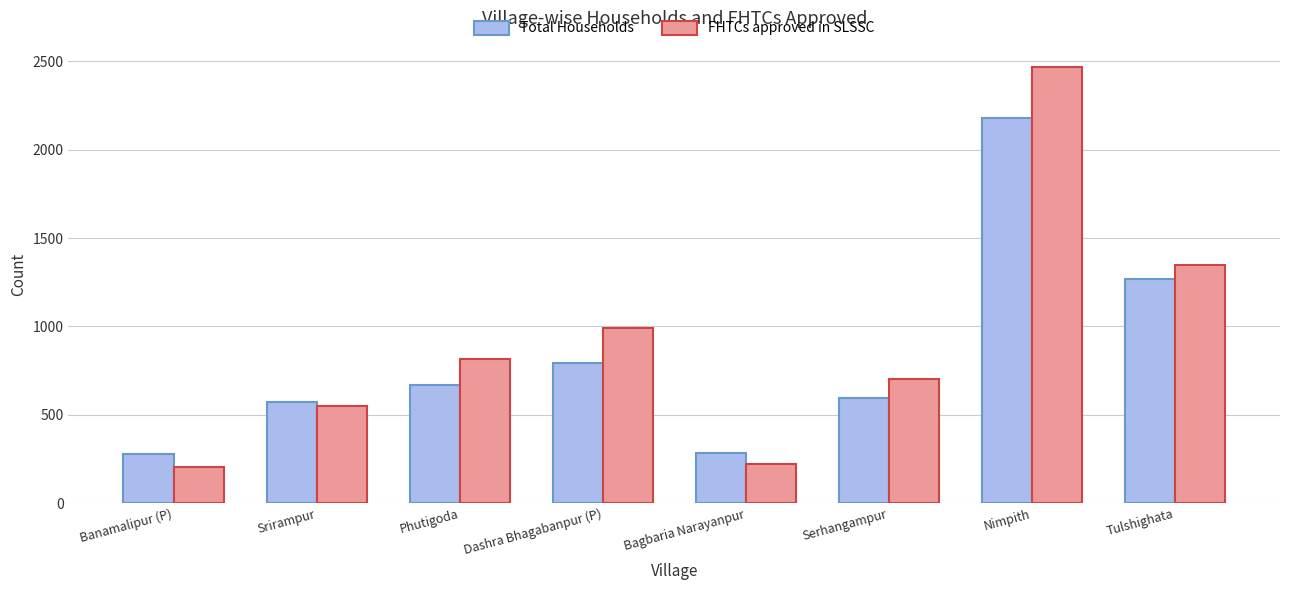

Which series has the largest total across all categories?

FHTCs approved in SLSSC